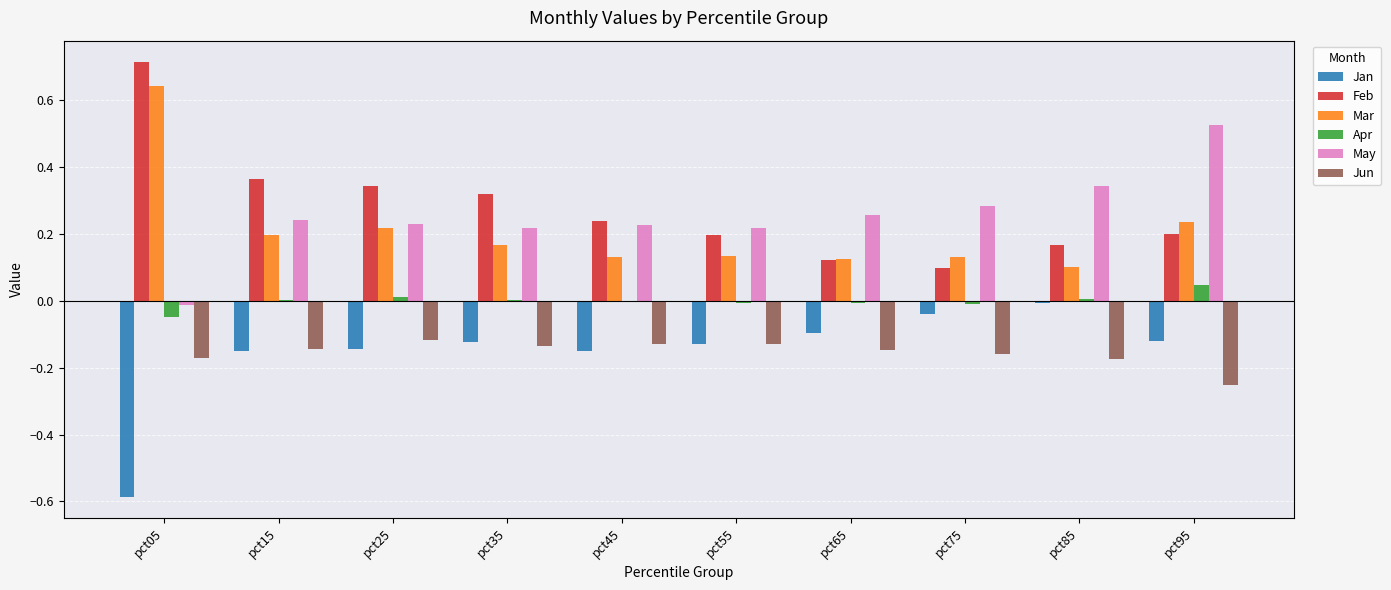

The Mar series shows 0.3 at pct15. True or false?

False